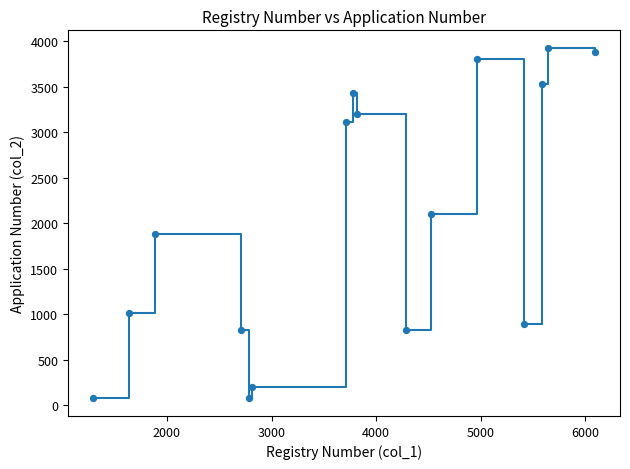

What is the greatest value displayed?

3926